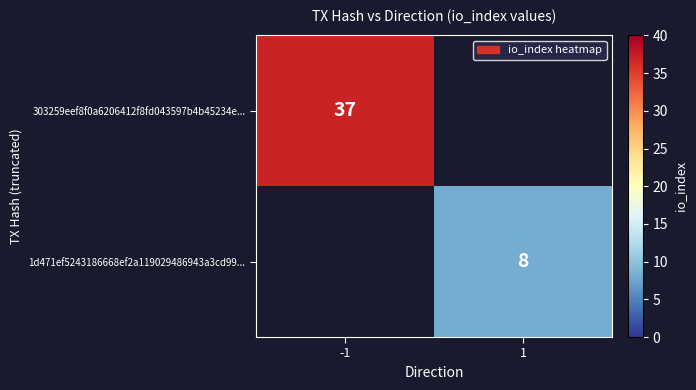

The value of 303259eef8f0a6206412f8fd043597b4b45234e... at -1 is 37. True or false?

True